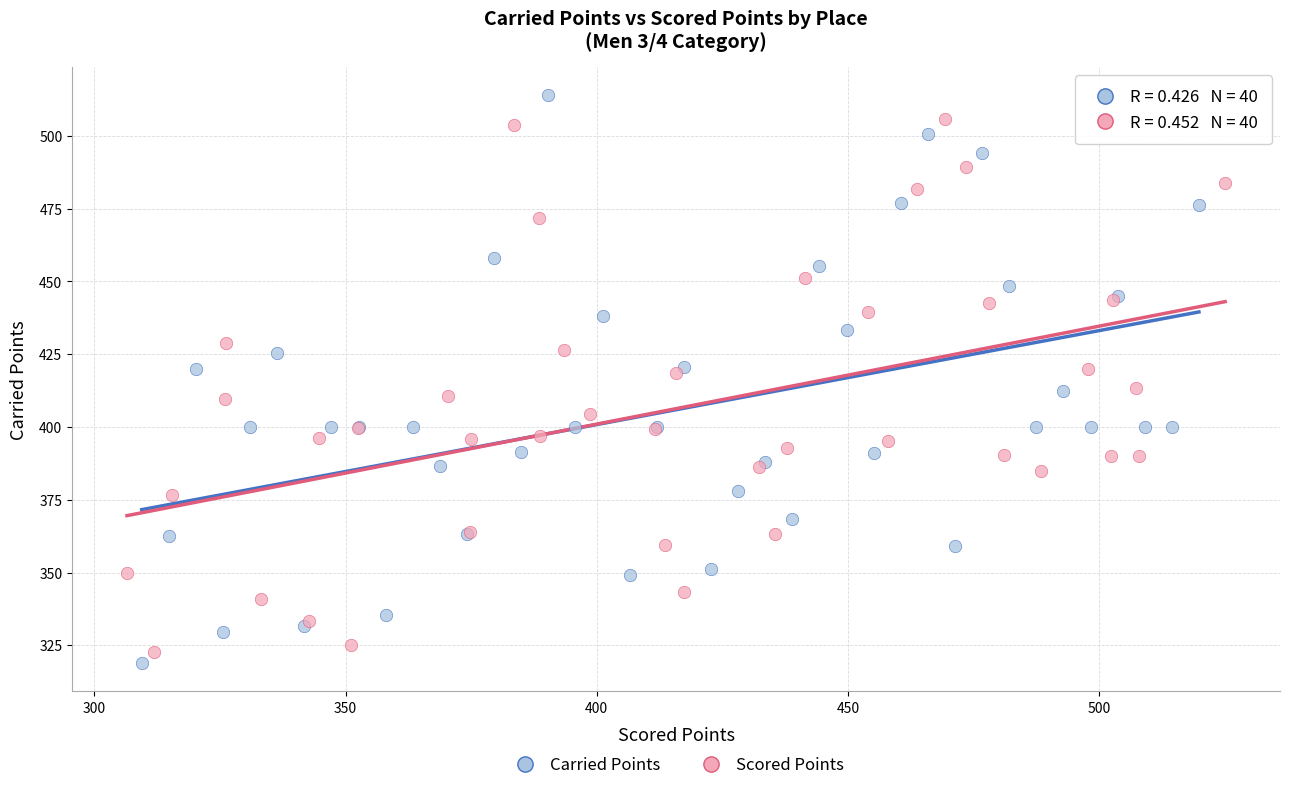

Which series has the widest spread of Y values?

Carried Points